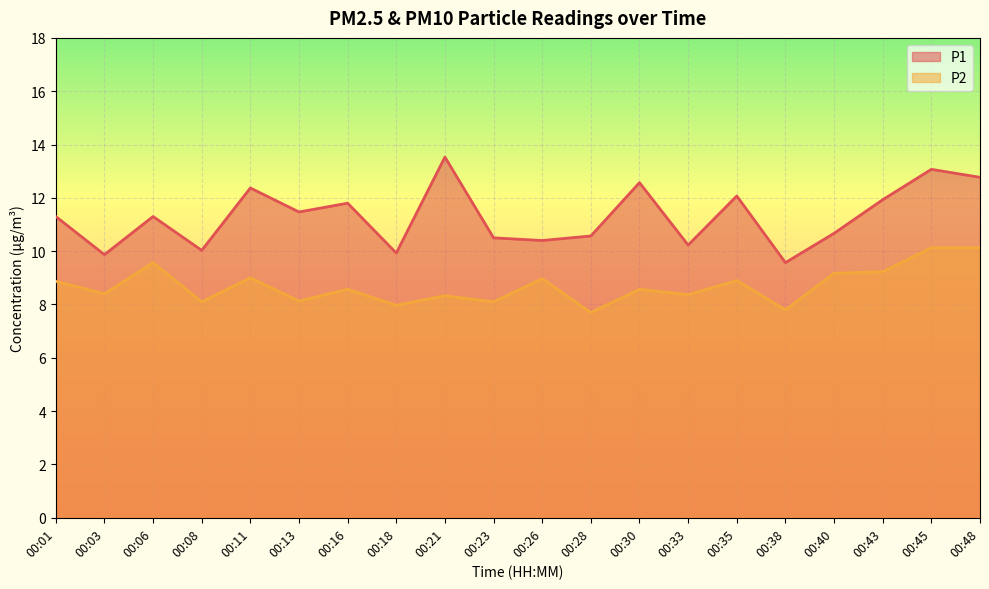

Which series changed the most between 00:13 and 00:35?

P2